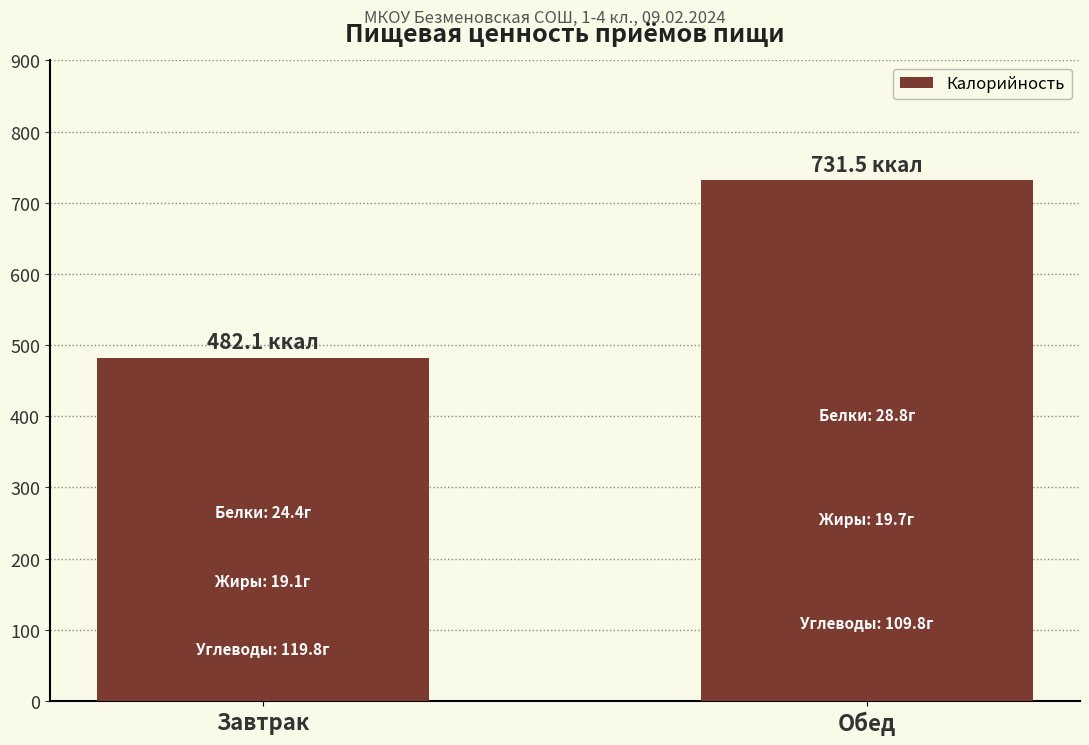

What is the difference between the maximum and minimum values?

249.4